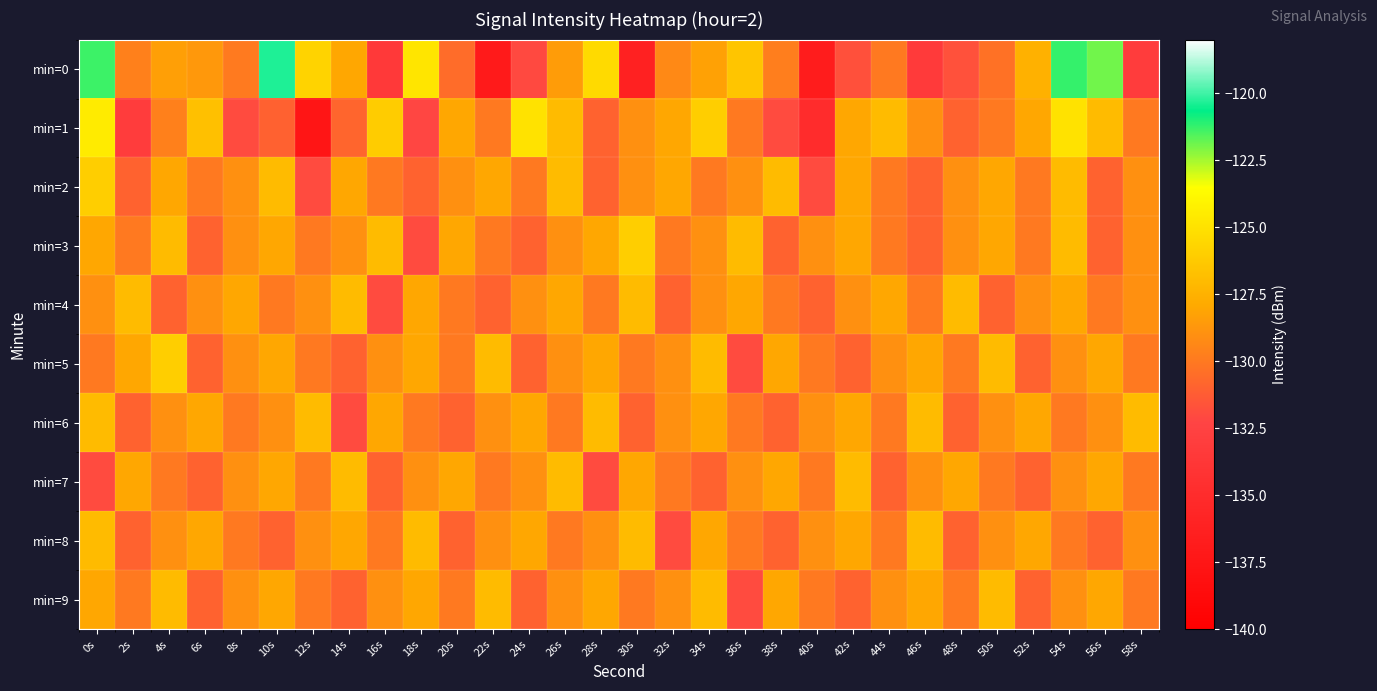

What is the total value across all series at 4s?

-1285.0